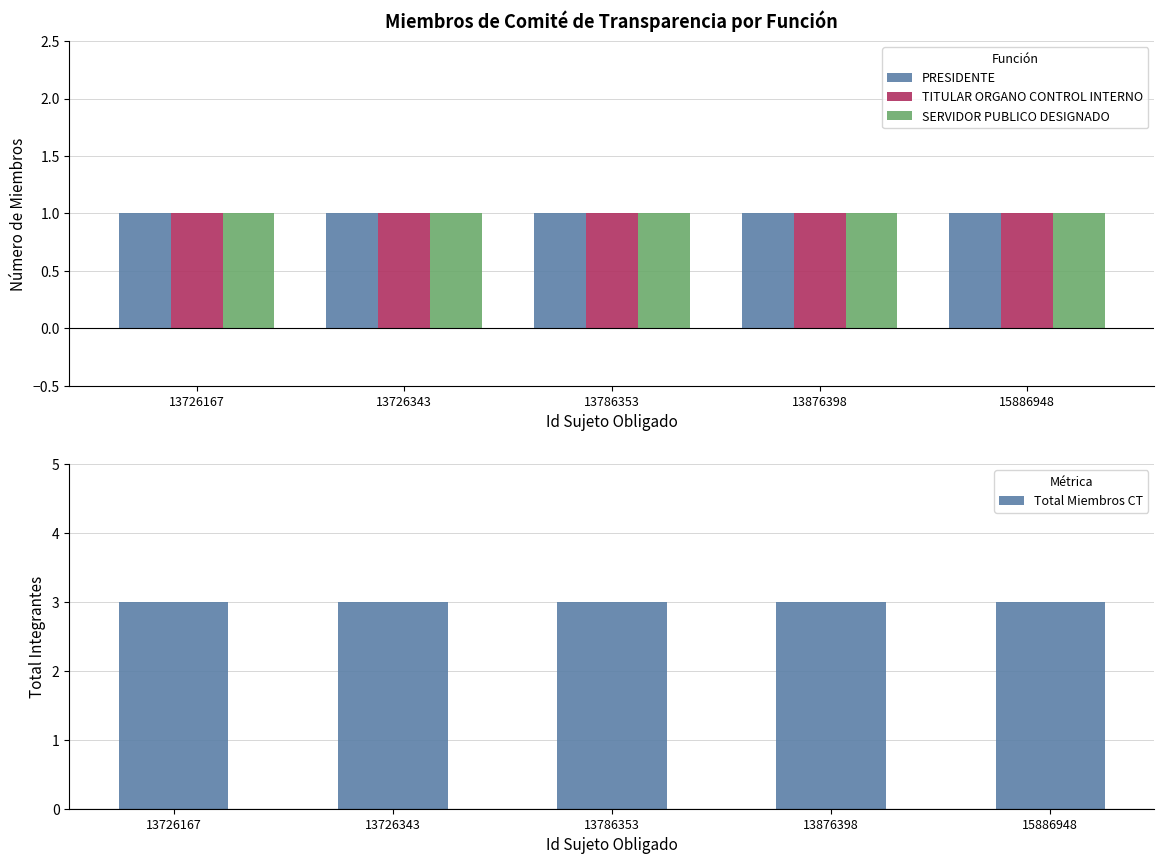

Is it true that SERVIDOR PUBLICO DESIGNADO equals 1 at 13726343?

False